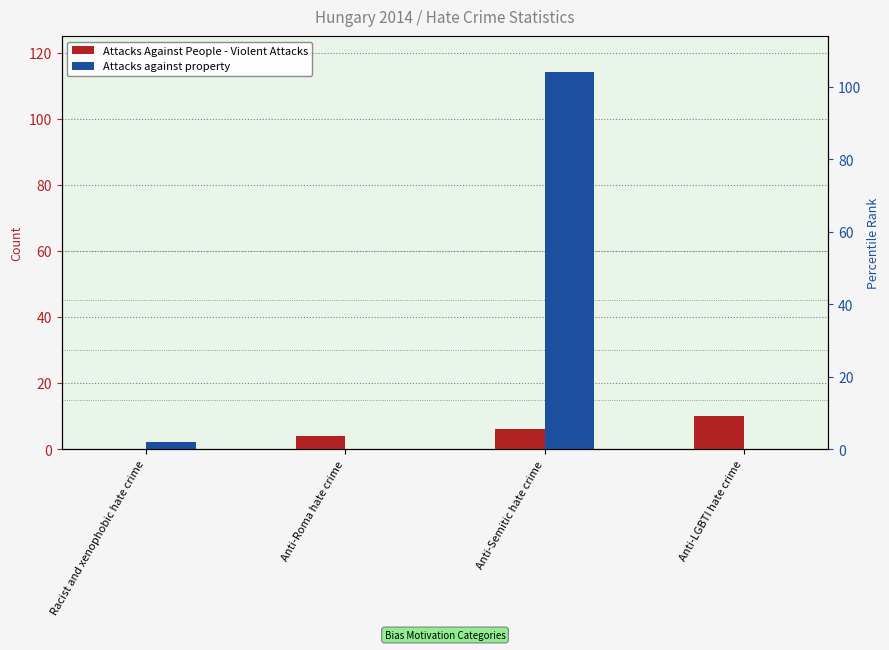

Is it true that Attacks against property equals 0 at Anti-LGBTI hate crime?

True